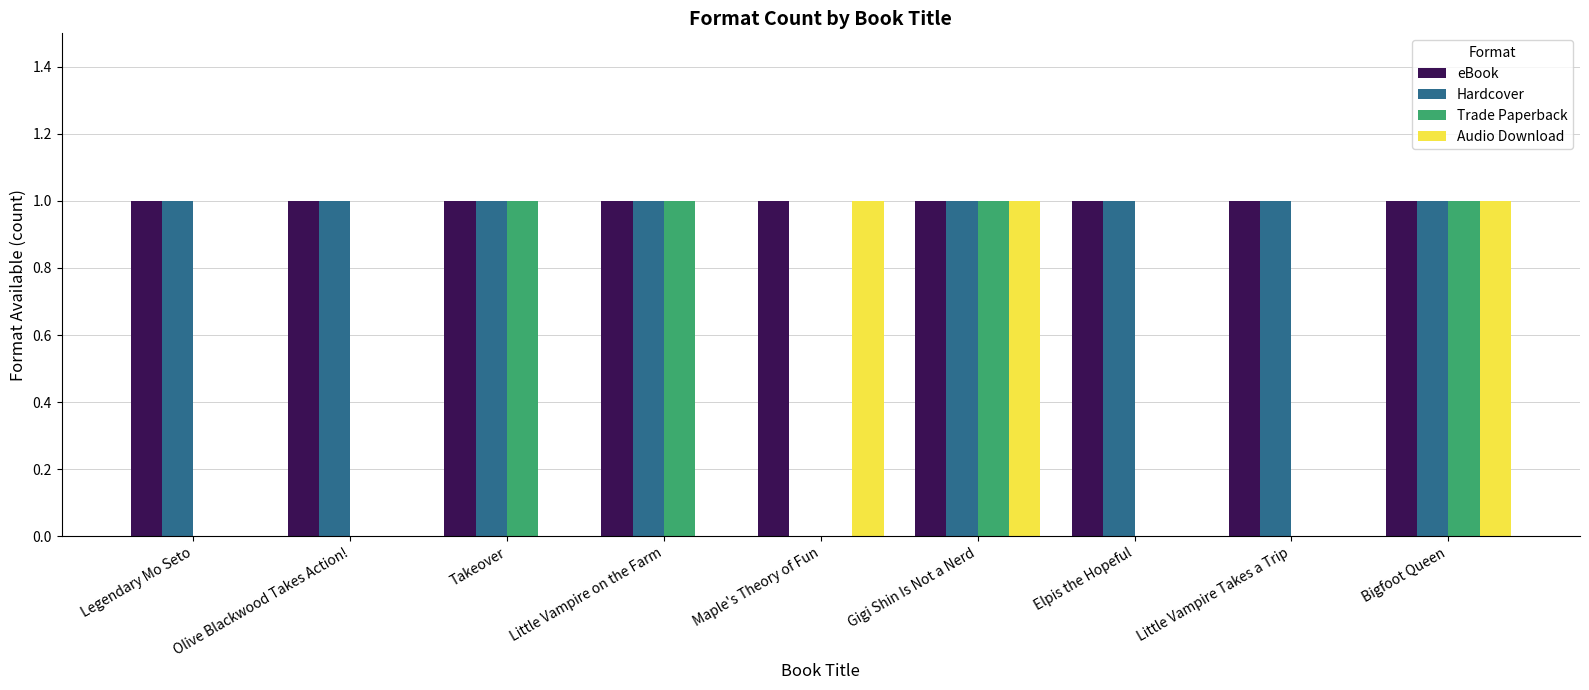

Reading left to right, transcribe all the data shown in this chart.

eBook: 1	1	1	1	1	1	1	1	1
Hardcover: 1	1	1	1	0	1	1	1	1
Trade Paperback: 0	0	1	1	0	1	0	0	1
Audio Download: 0	0	0	0	1	1	0	0	1